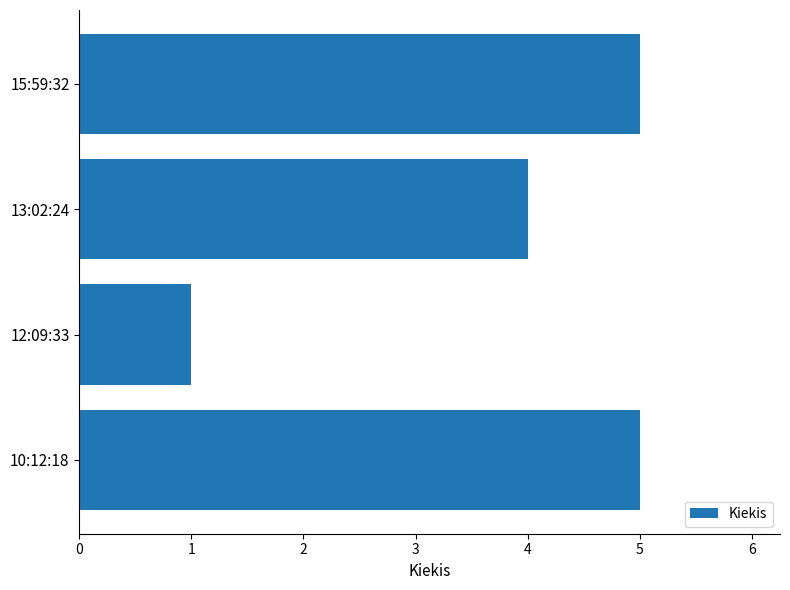

What is the average value?

4